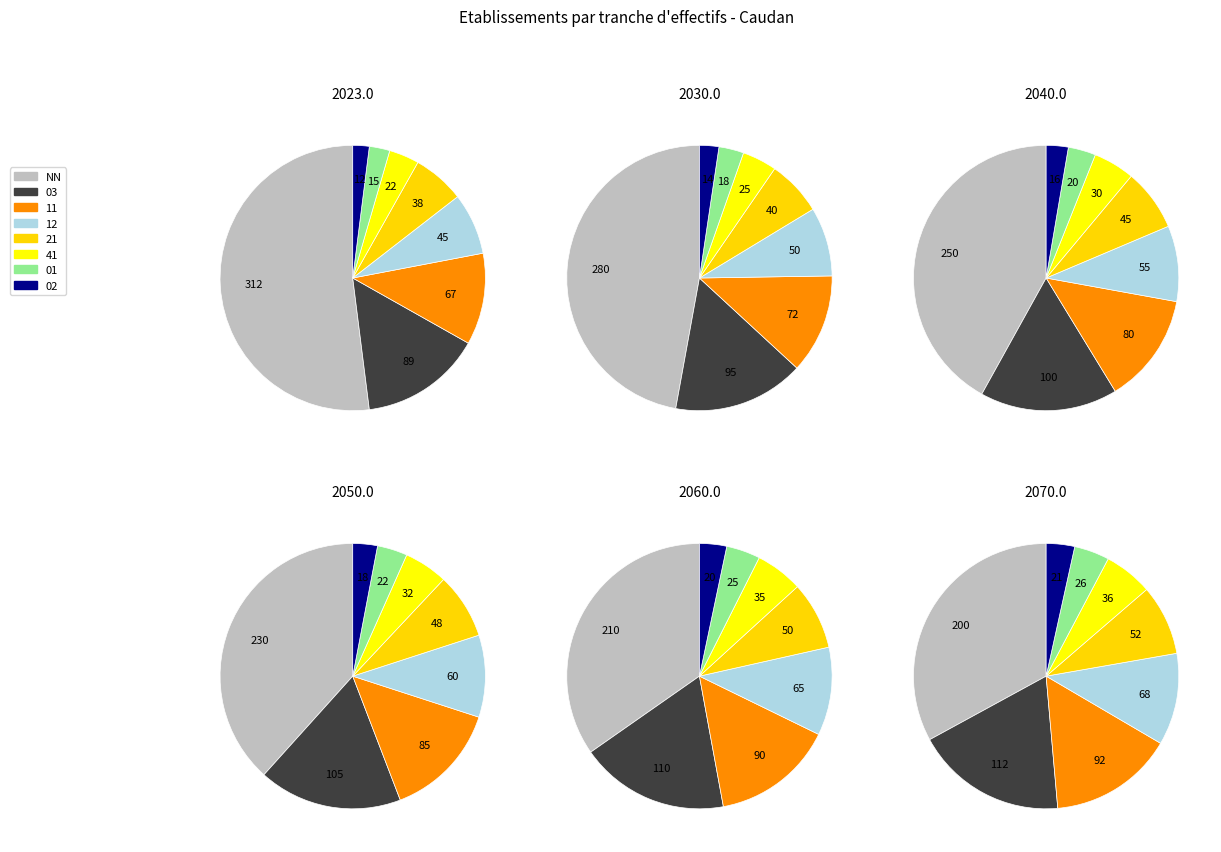

Is there a majority slice in this chart?

Yes